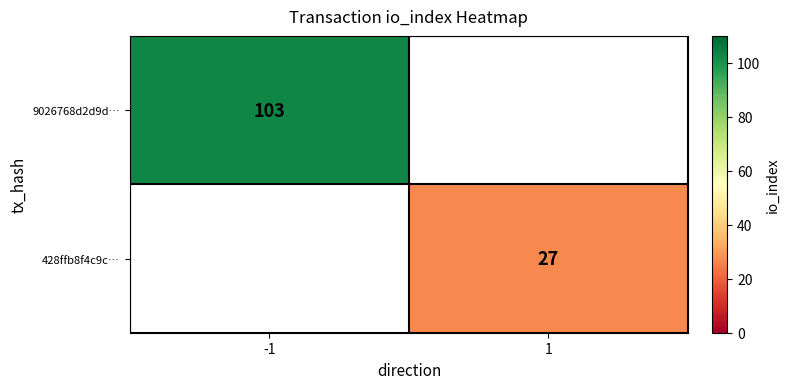

At which category is the sum across all series the highest?

-1